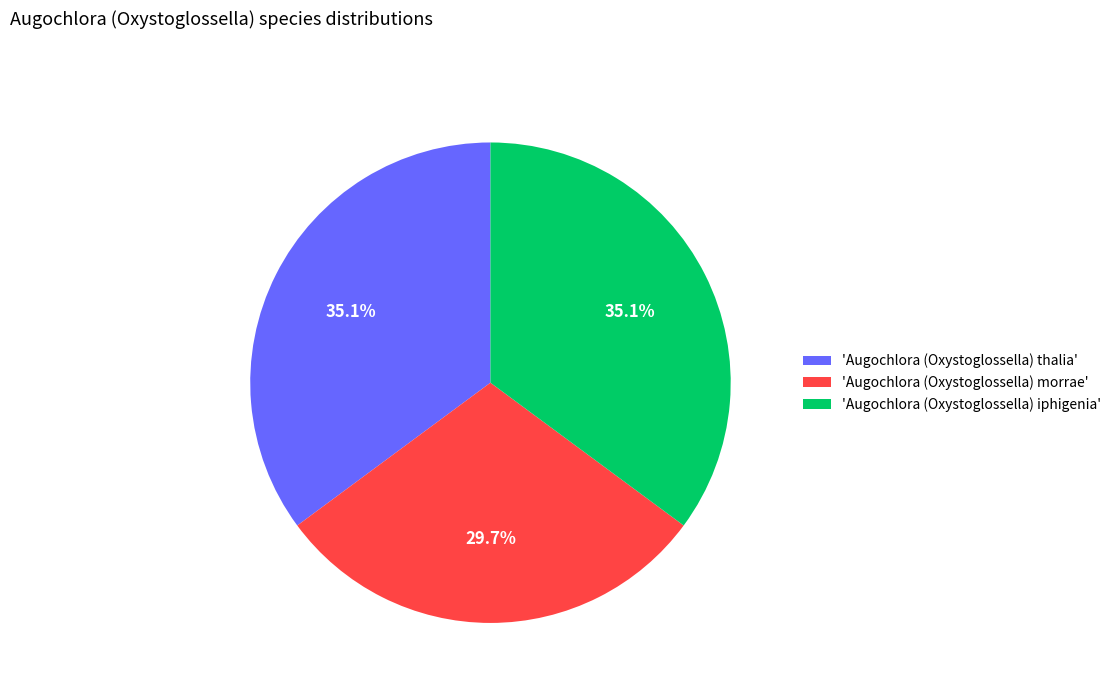

Which category has the smallest portion of the pie?

'Augochlora (Oxystoglossella) morrae'